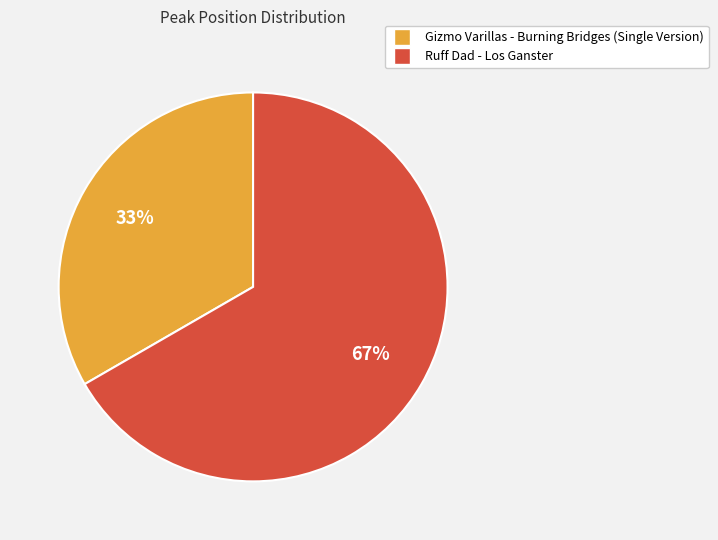

How many segments does this pie chart have?

2